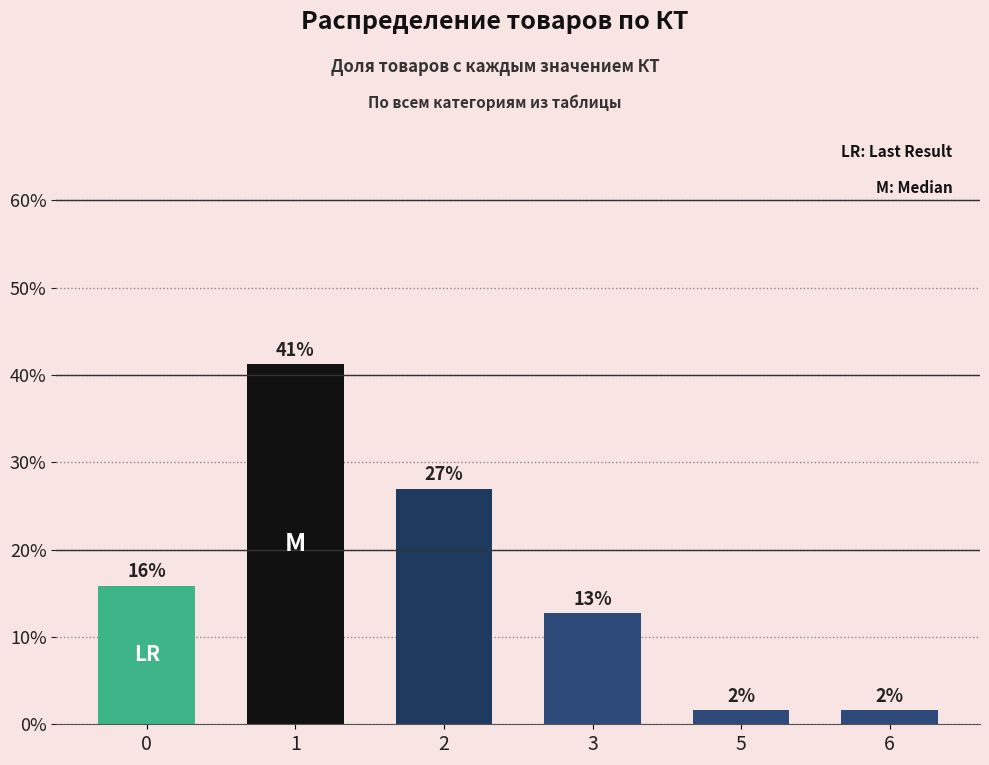

Which category has the highest value across all series?

1